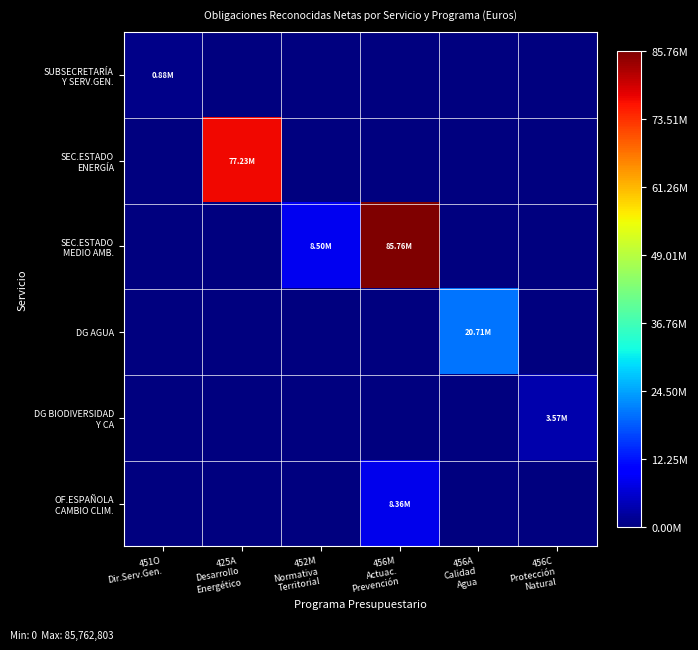

Which series has the widest spread of values?

SEC.ESTADO MEDIO AMB.